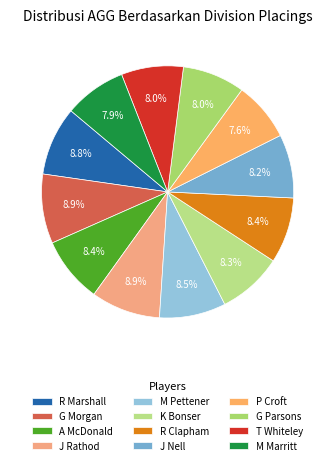

True or false: K Bonser accounts for 8% of the total.

True